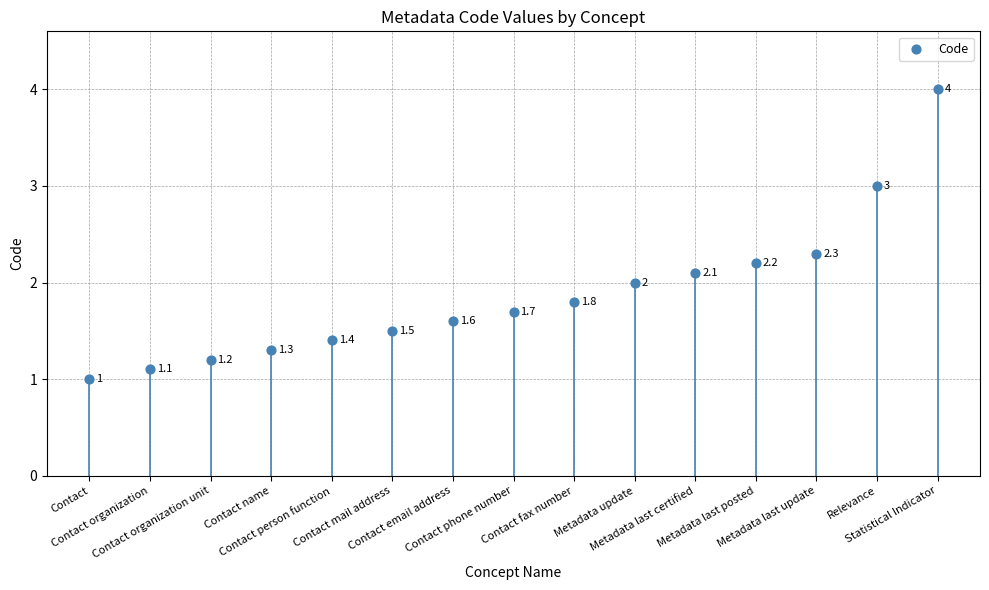

What is the range of Y values (max minus min)?

3.0